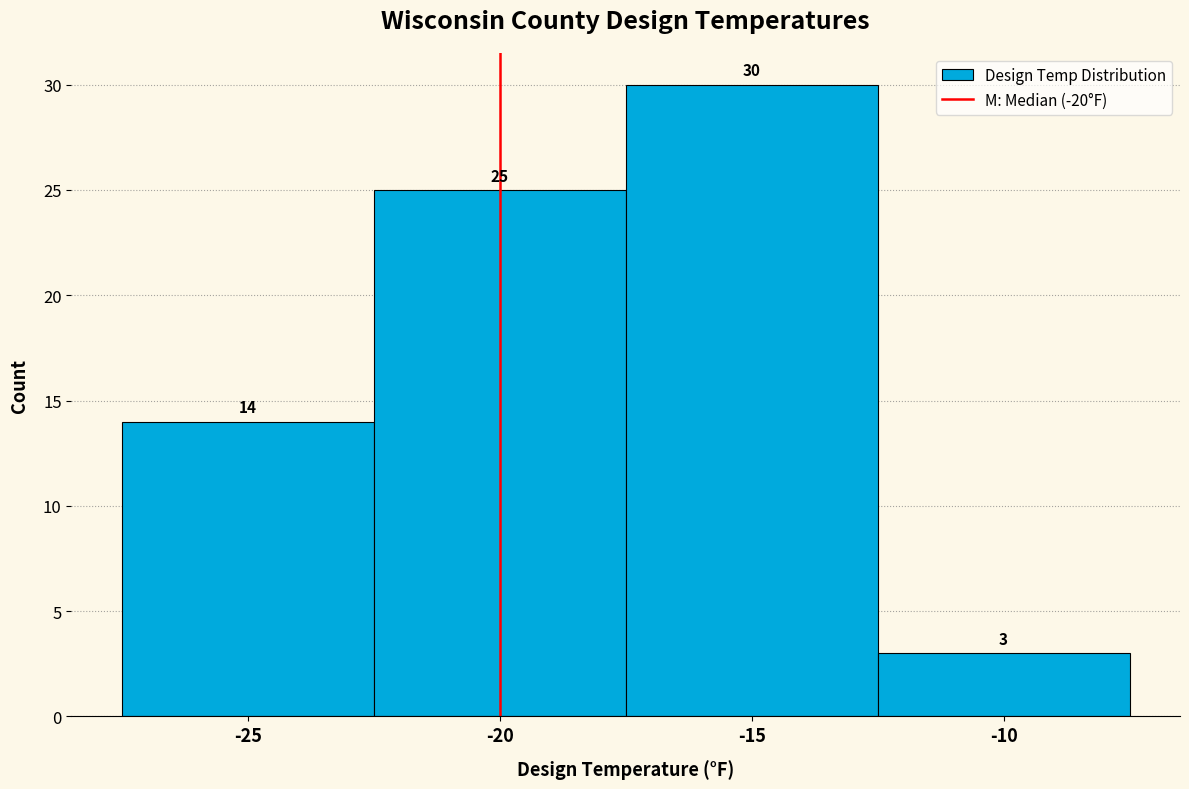

Which range on the x-axis has the tallest bar?

-17.5 to -12.5